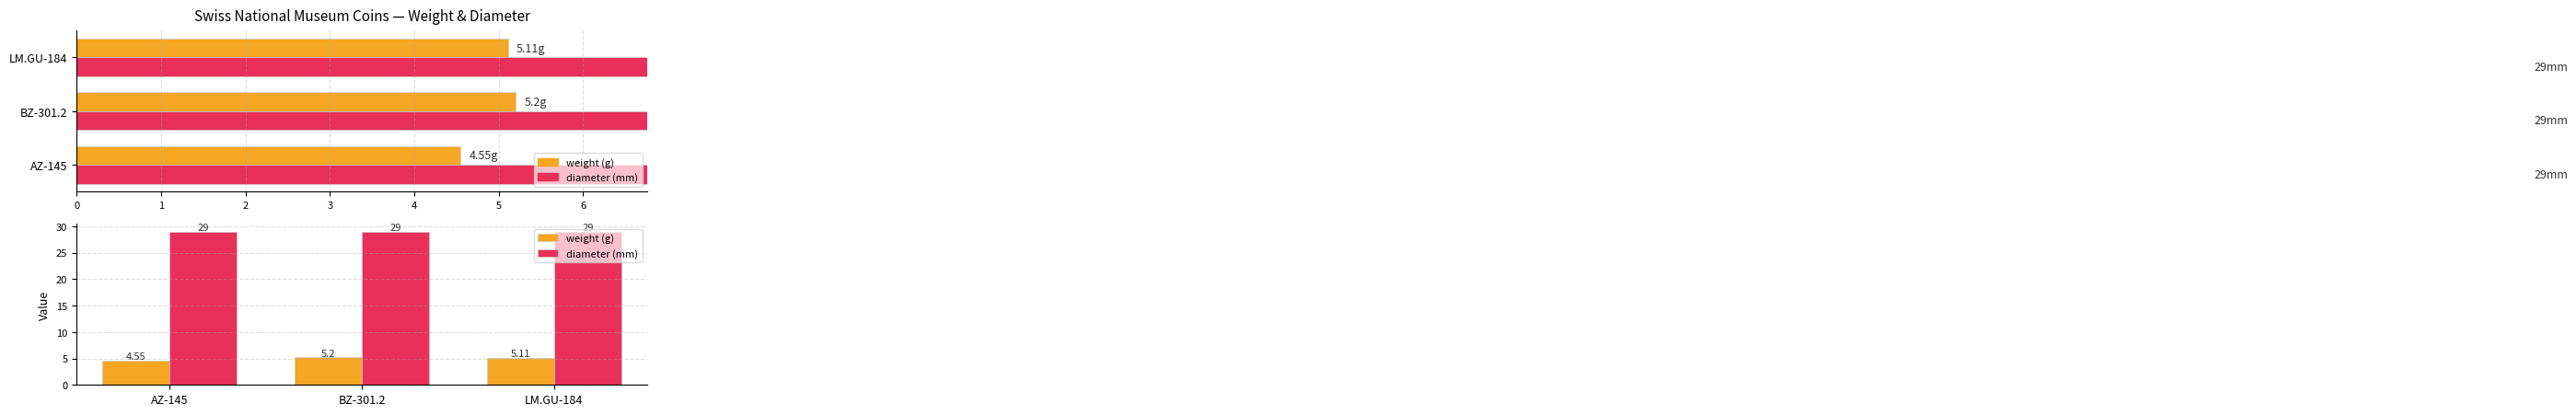

How many data points does each series have?

3